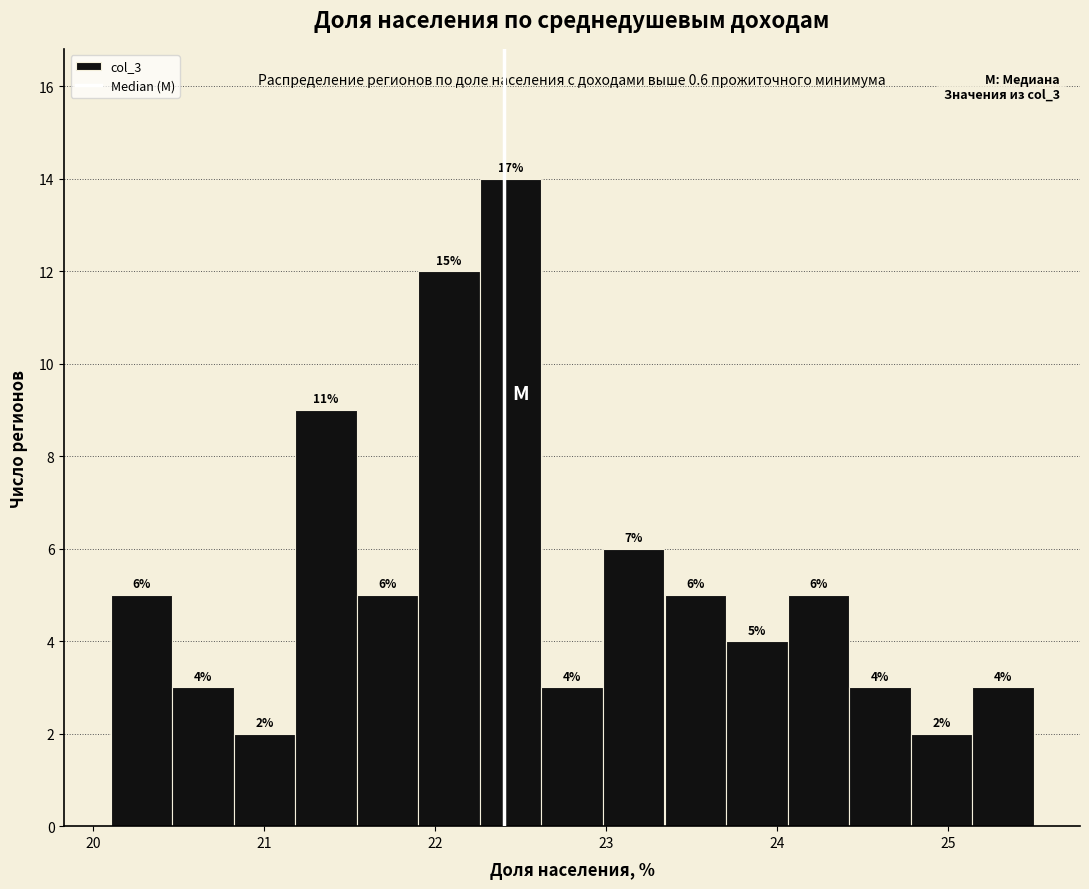

Around what value on the x-axis is the tallest bar? Give the approximate position of its centre, as read against the axis.

22.4